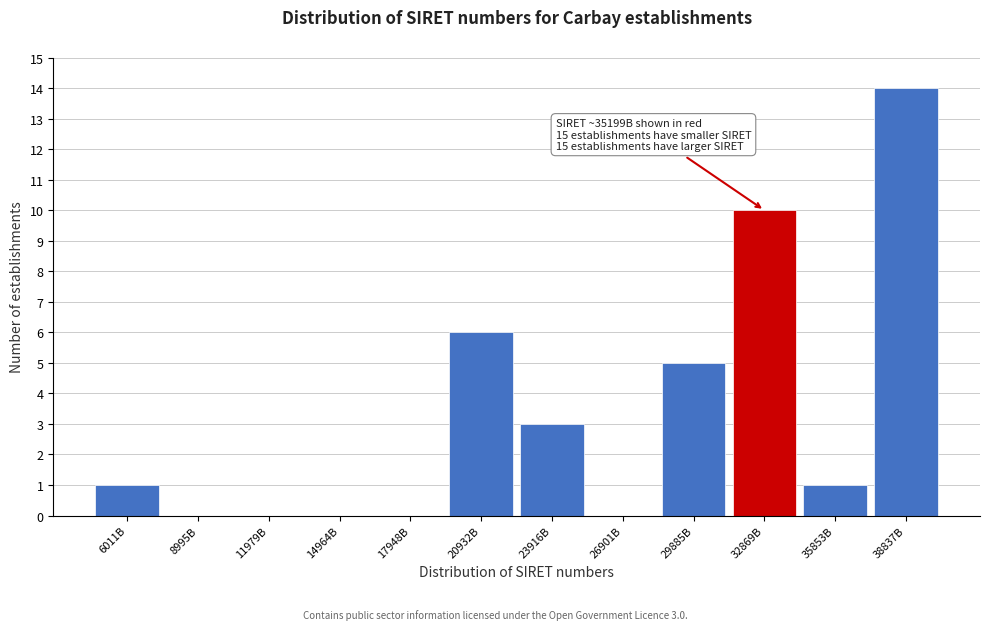

Reading right to left, transcribe all the data shown in this chart.

38837B=14	35853B=1	32869B=10	29885B=5	26901B=0	23916B=3	20932B=6	17948B=0	14964B=0	11979B=0	8995B=0	6011B=1